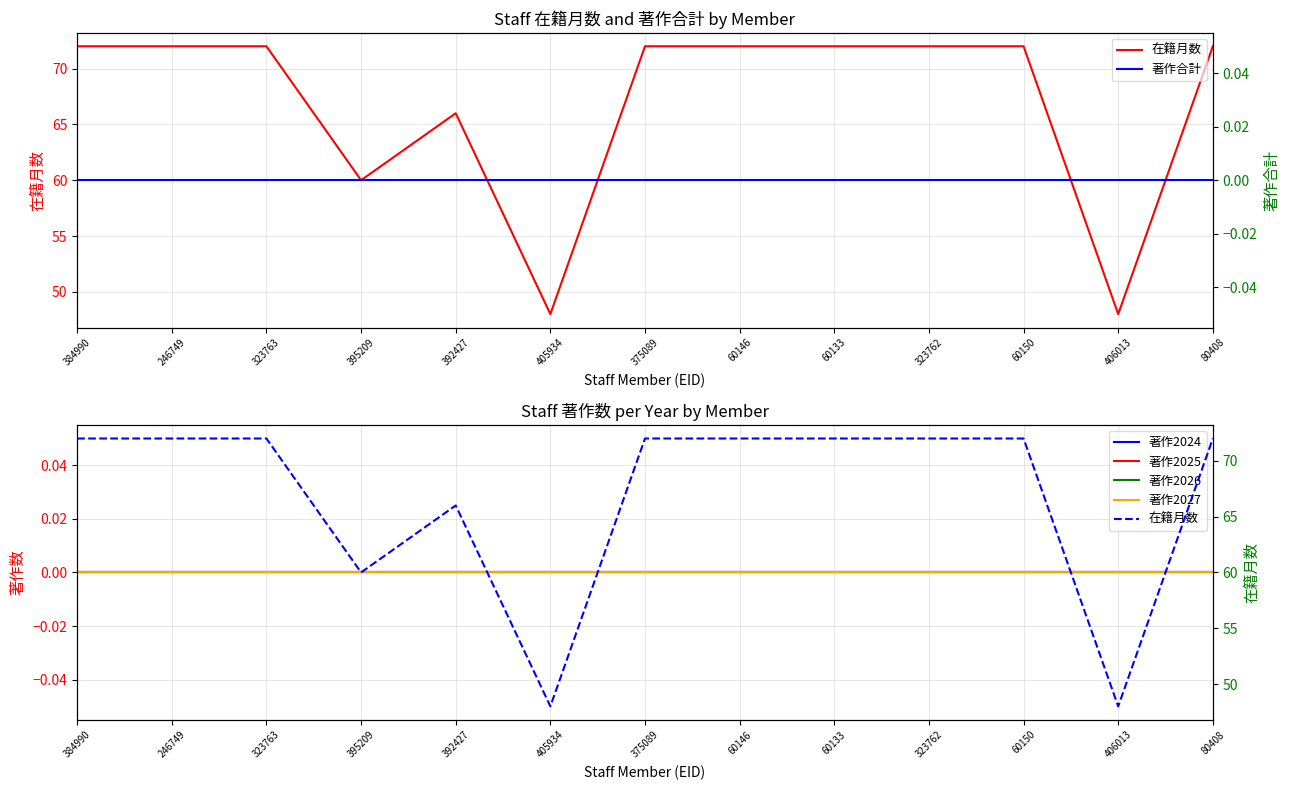

True or false: 著作2024 and 著作2025 intersect in this chart.

False